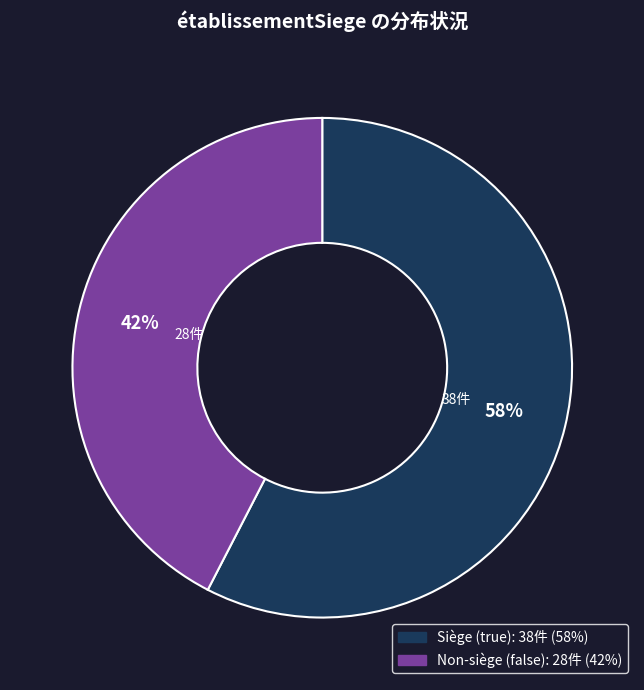

To the nearest percent, what is the average slice percentage?

50%